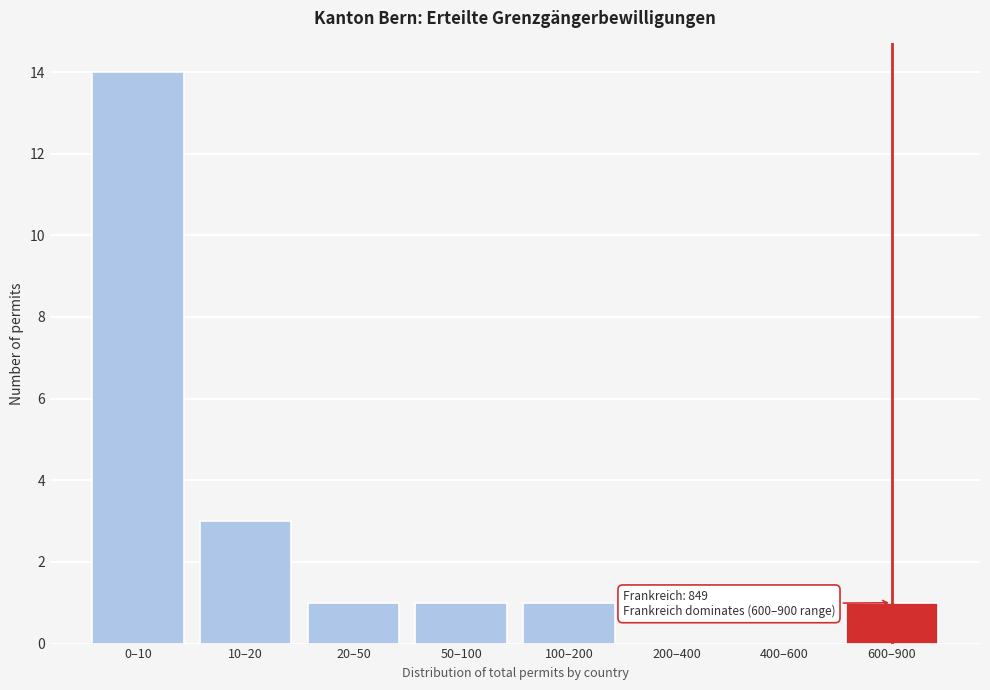

Reading right to left, transcribe all the data shown in this chart.

600–900=1	400–600=0	200–400=0	100–200=1	50–100=1	20–50=1	10–20=3	0–10=14